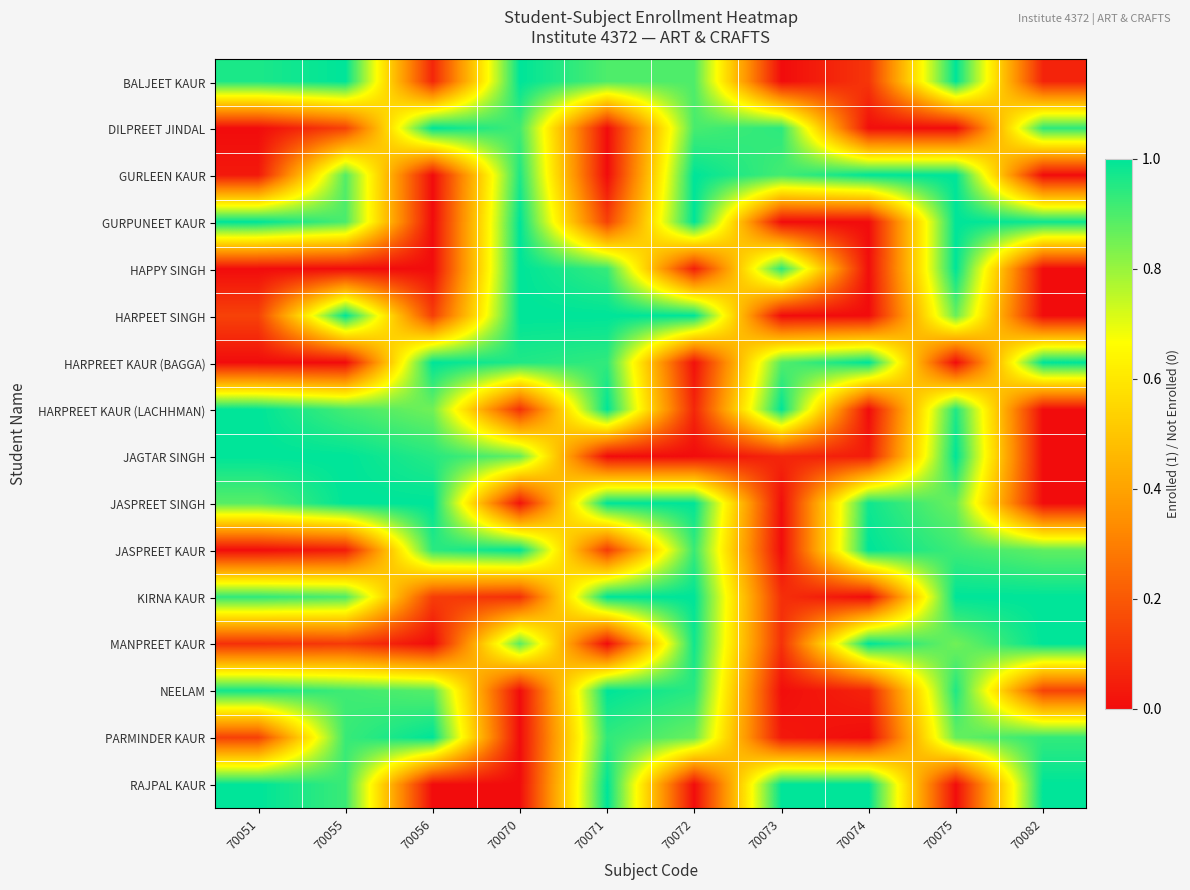

List the series in order of their peak value, highest first.

BALJEET KAUR, DILPREET JINDAL, GURLEEN KAUR, GURPUNEET KAUR, HAPPY SINGH, HARPEET SINGH, HARPREET KAUR (BAGGA), HARPREET KAUR (LACHHMAN), JAGTAR SINGH, JASPREET SINGH, JASPREET KAUR, KIRNA KAUR, MANPREET KAUR, NEELAM, RAJPAL KAUR, PARMINDER KAUR